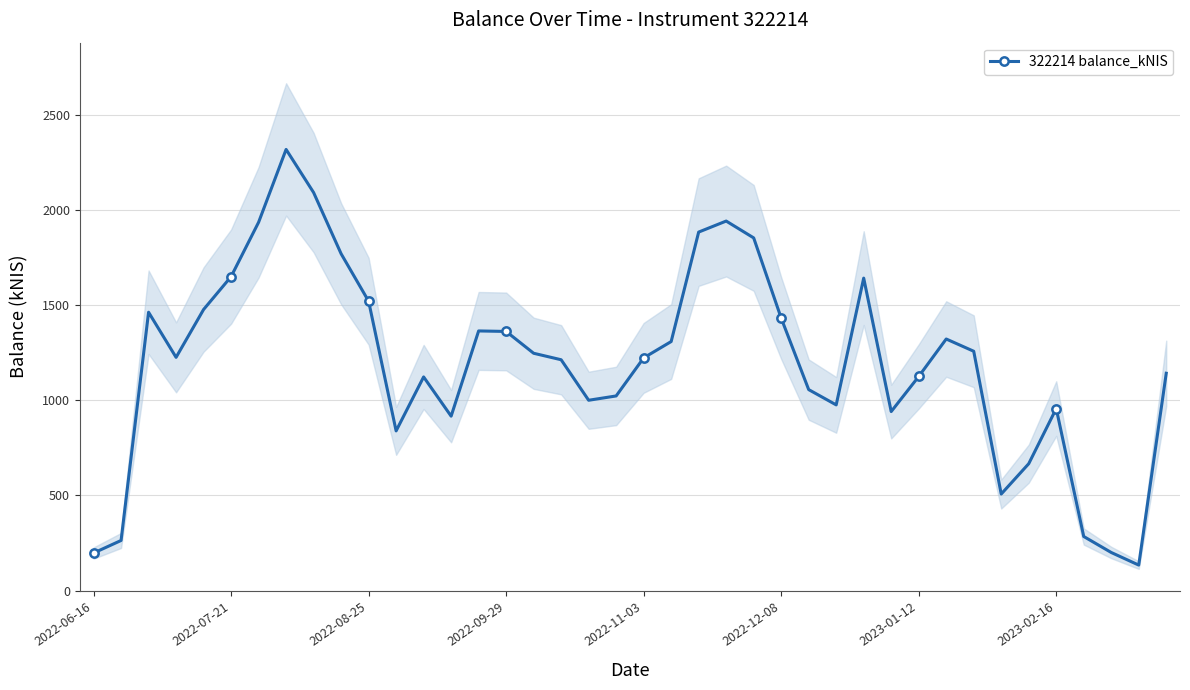

How many lines are shown in the chart?

1